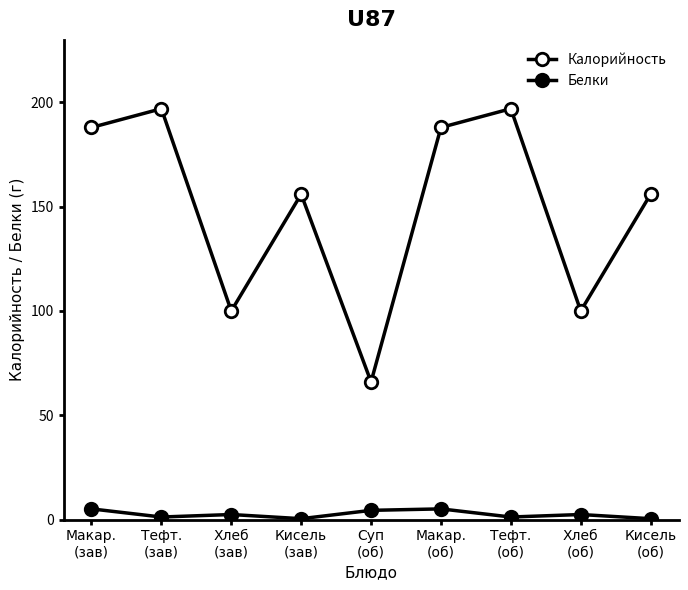

How many data points in Белки are above 2?

5